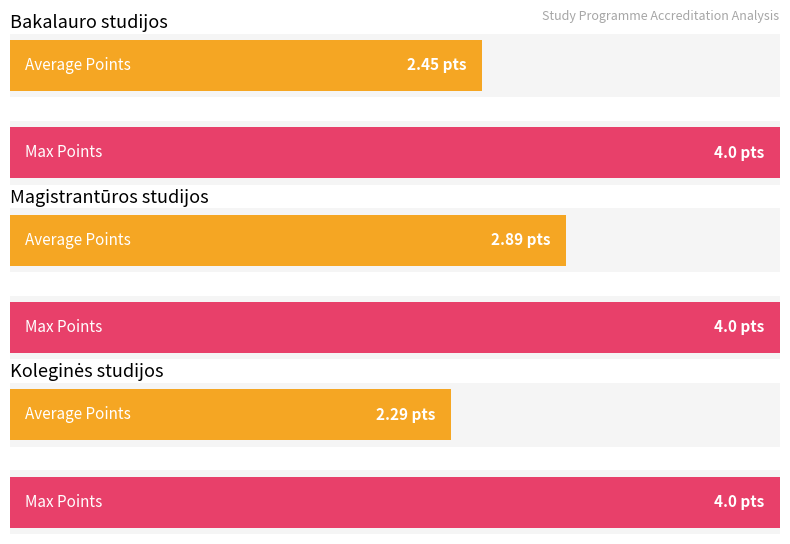

The value of Max Points at Koleginės studijos is 4.0. True or false?

True